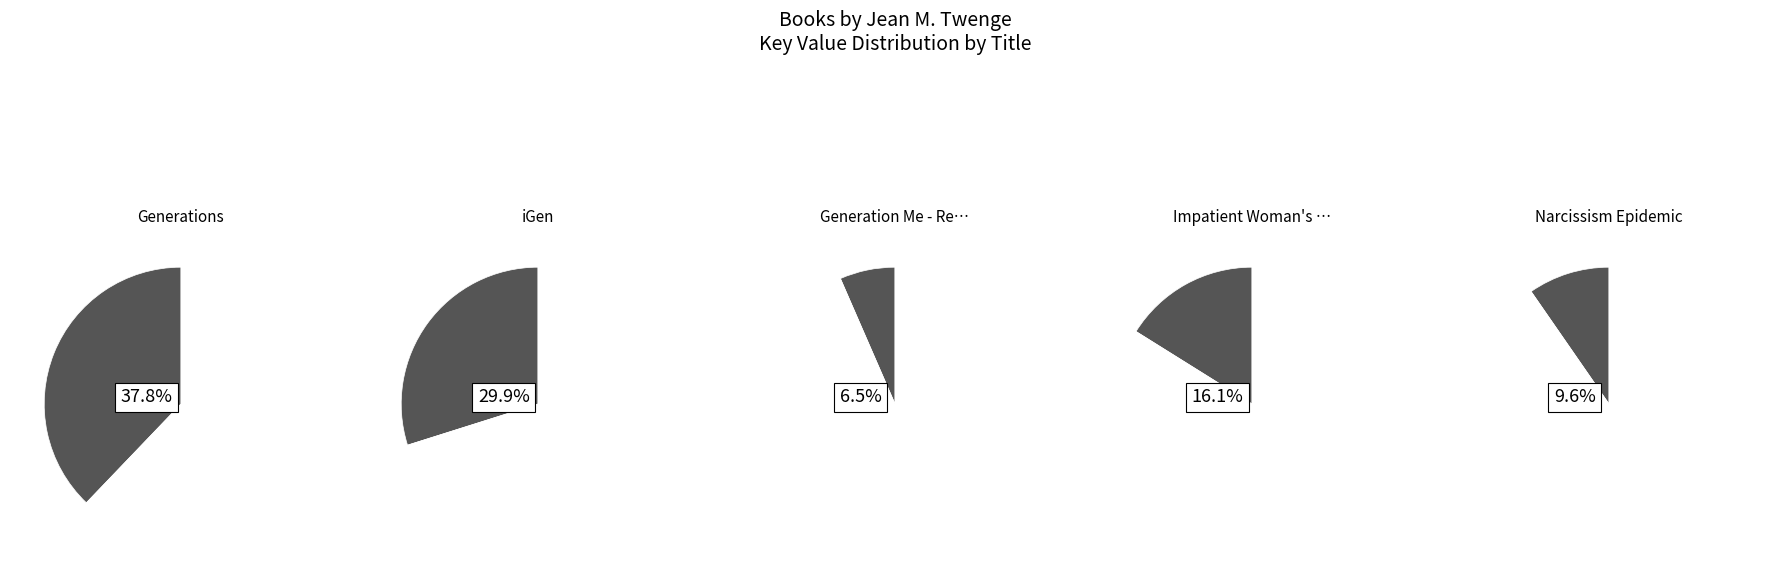

The iGen slice represents 30% of the pie. True or false?

True